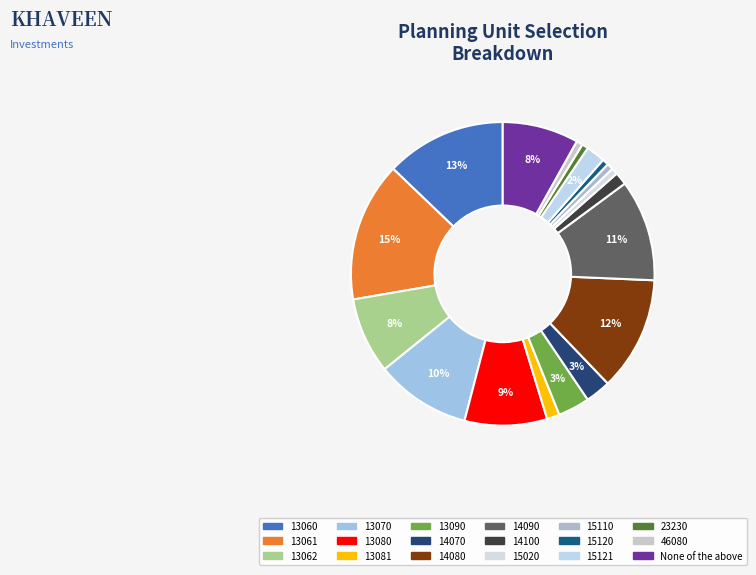

Is it true that 15121 is 2% of the pie?

True